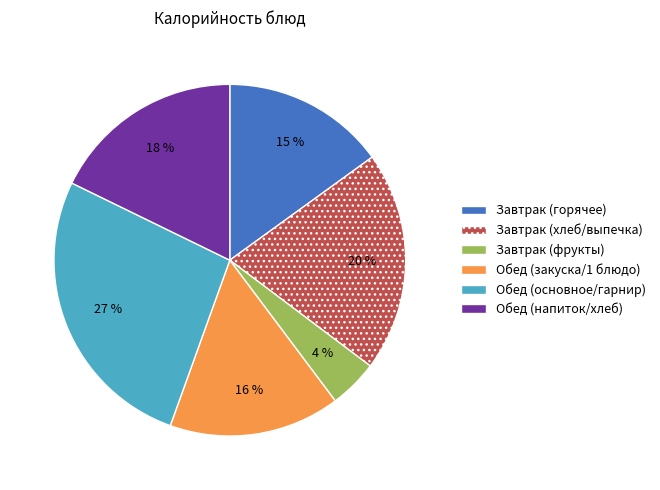

Combined, do Обед (напиток/хлеб) and Обед (основное/гарнир) account for over 50%?

No